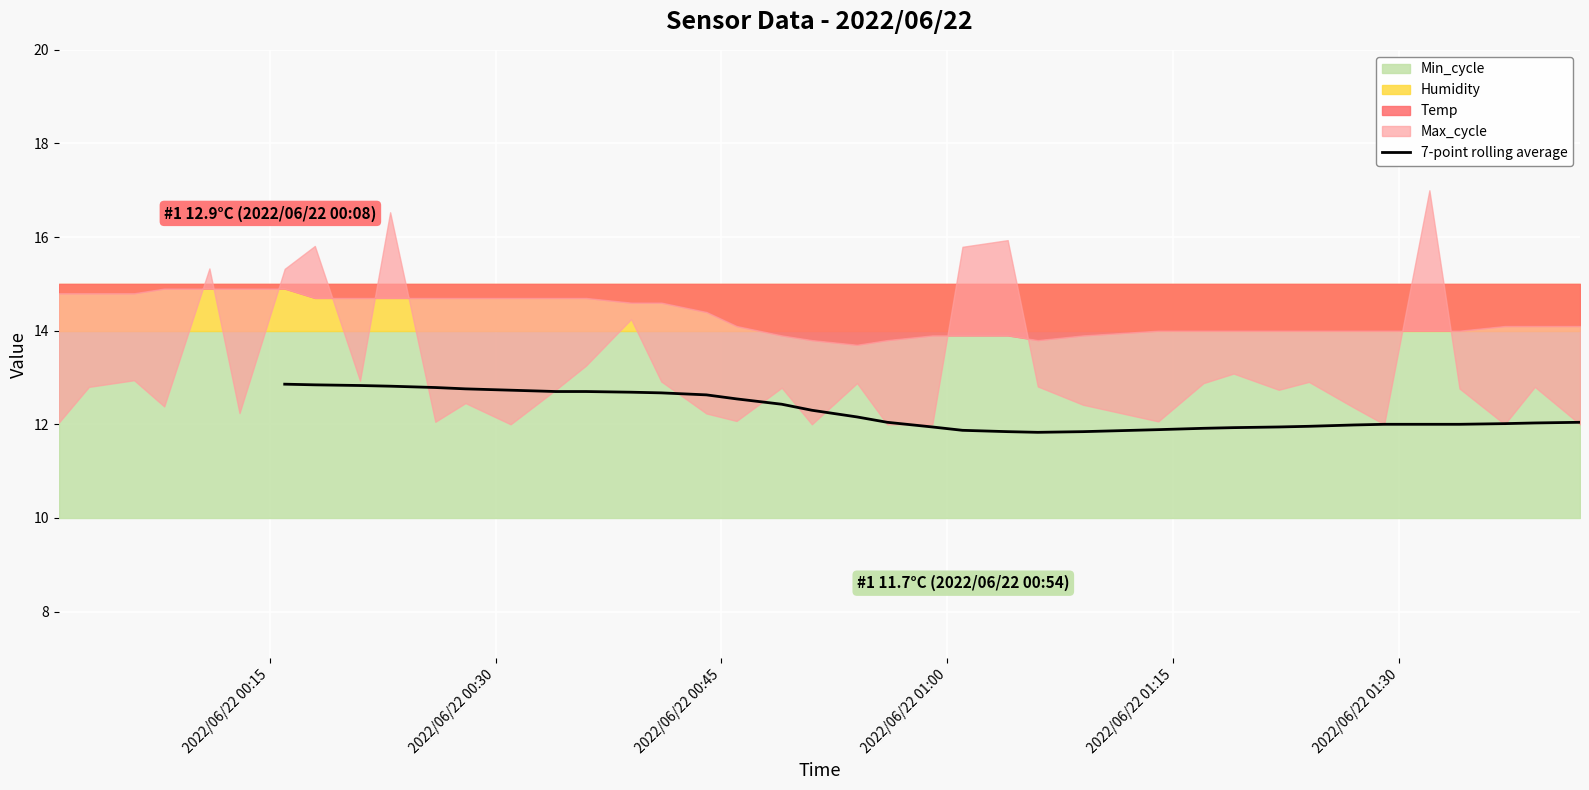

What is the maximum value for 7-point rolling average?

12.9